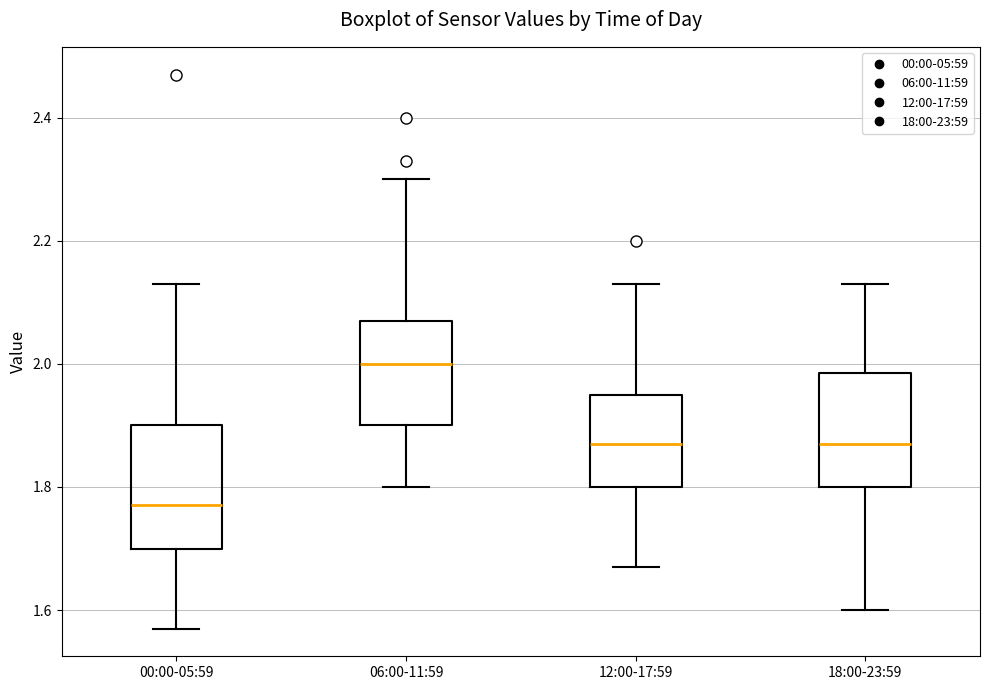

Which box's median line is the highest?

06:00-11:59